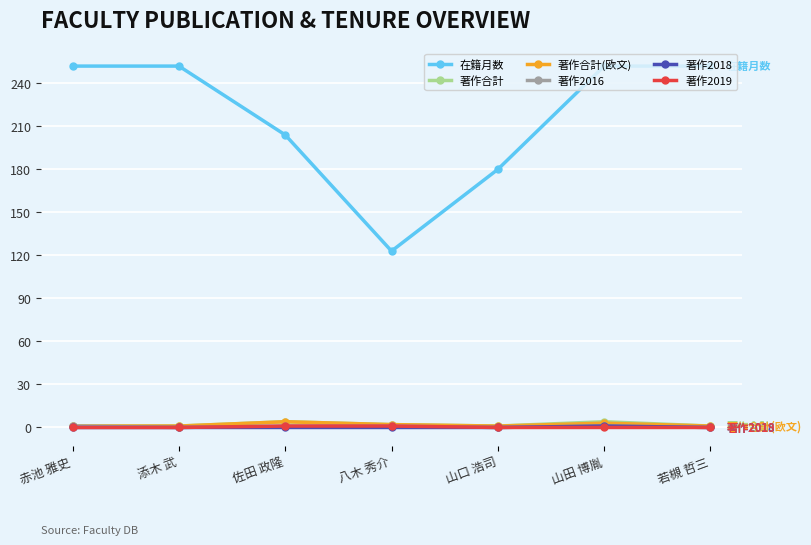

What is the greatest value displayed?

252